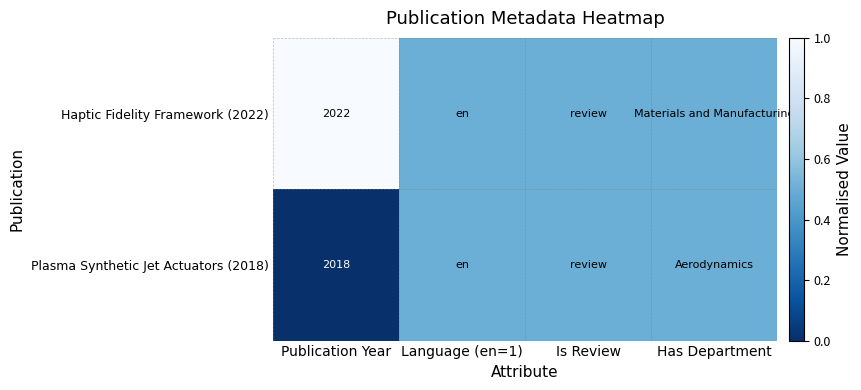

At Publication Year, list the series in order from smallest to largest.

Plasma Synthetic Jet Actuators (2018), Haptic Fidelity Framework (2022)